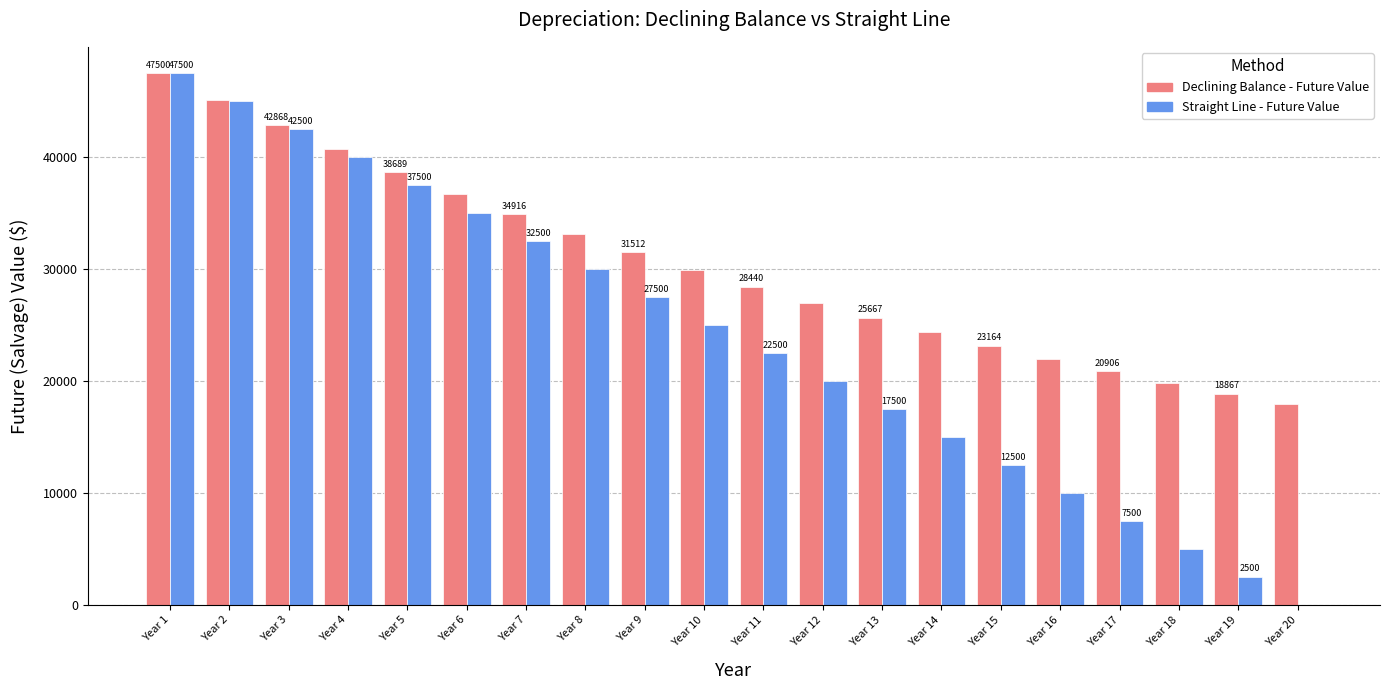

How many categories are shown in the chart?

20